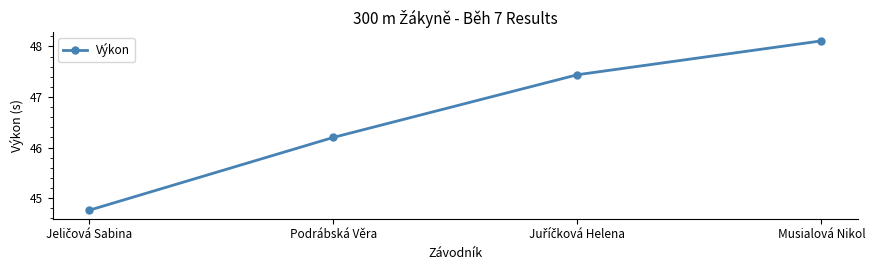

What is the change in value from Podrábská Věra to Musialová Nikol?

+1.9